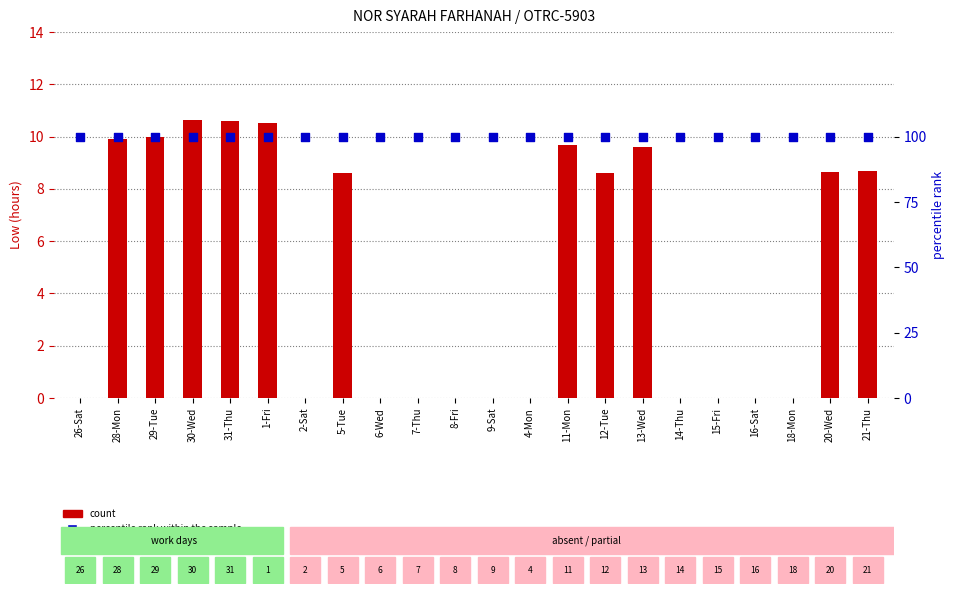

At which category is the sum across all series the highest?

30-Wed